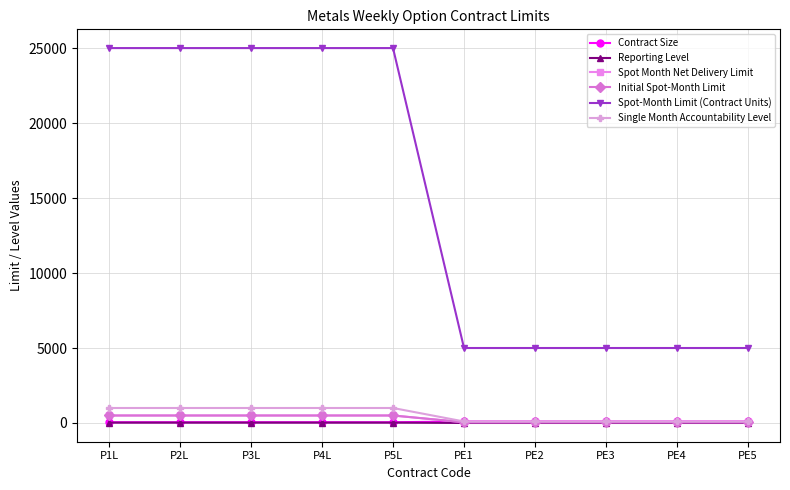

List the labels in order of Initial Spot-Month Limit value, largest first.

P1L, P2L, P3L, P4L, P5L, PE1, PE2, PE3, PE4, PE5